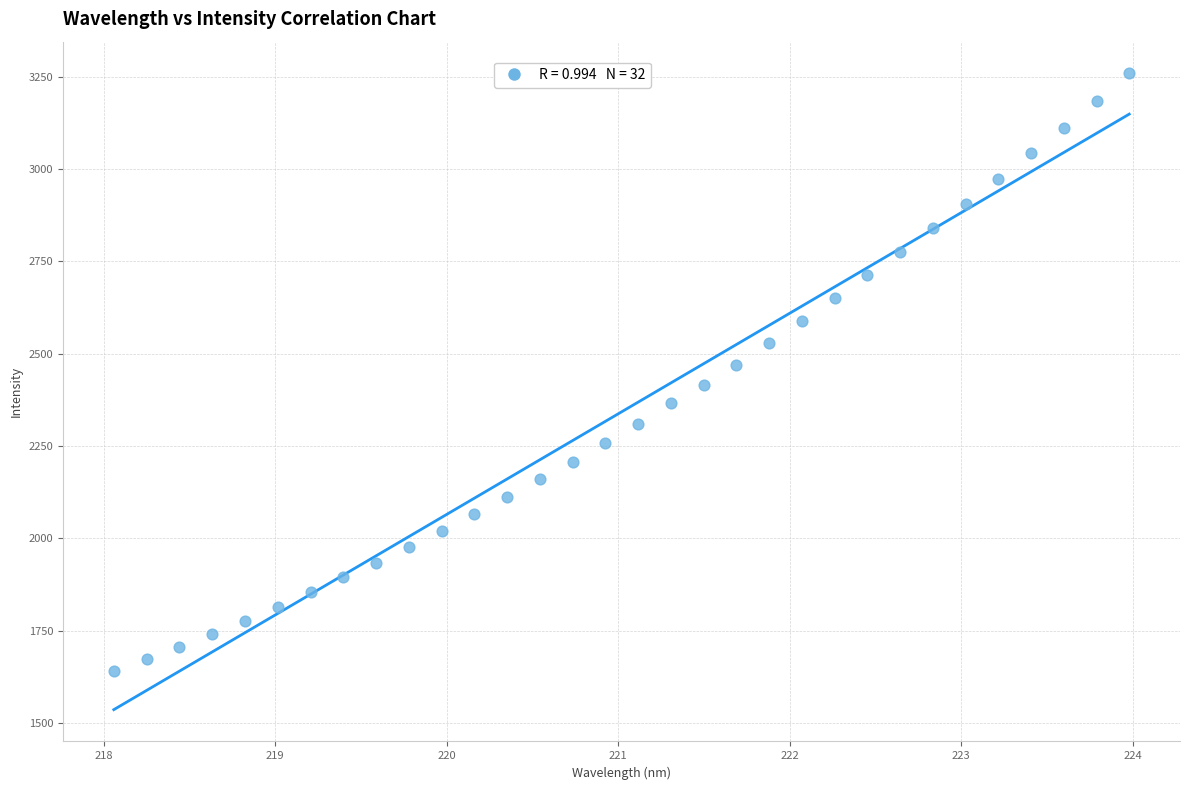

What is the range of Y values (max minus min)?

1619.7